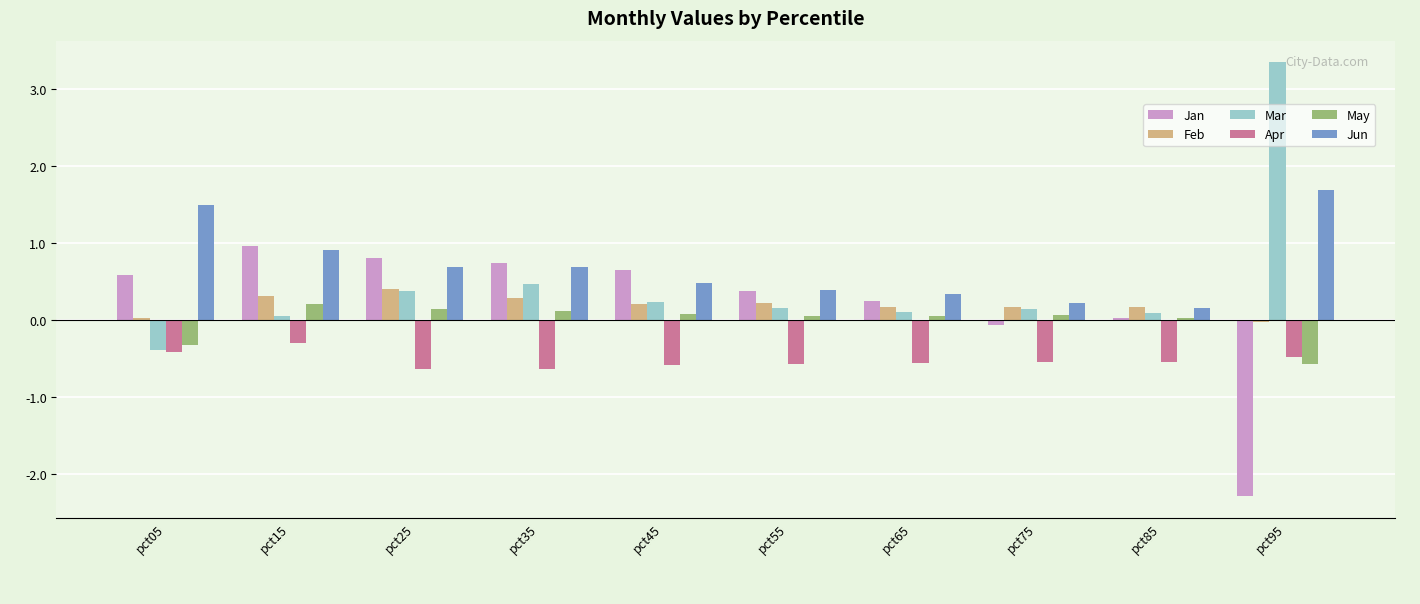

The Jan series shows 0.7 at pct35. True or false?

True